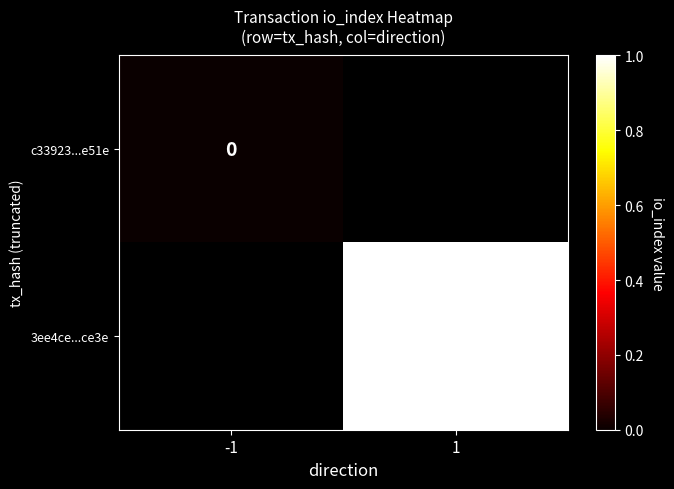

The 3ee4ce...ce3e series shows 2 at 1. True or false?

False